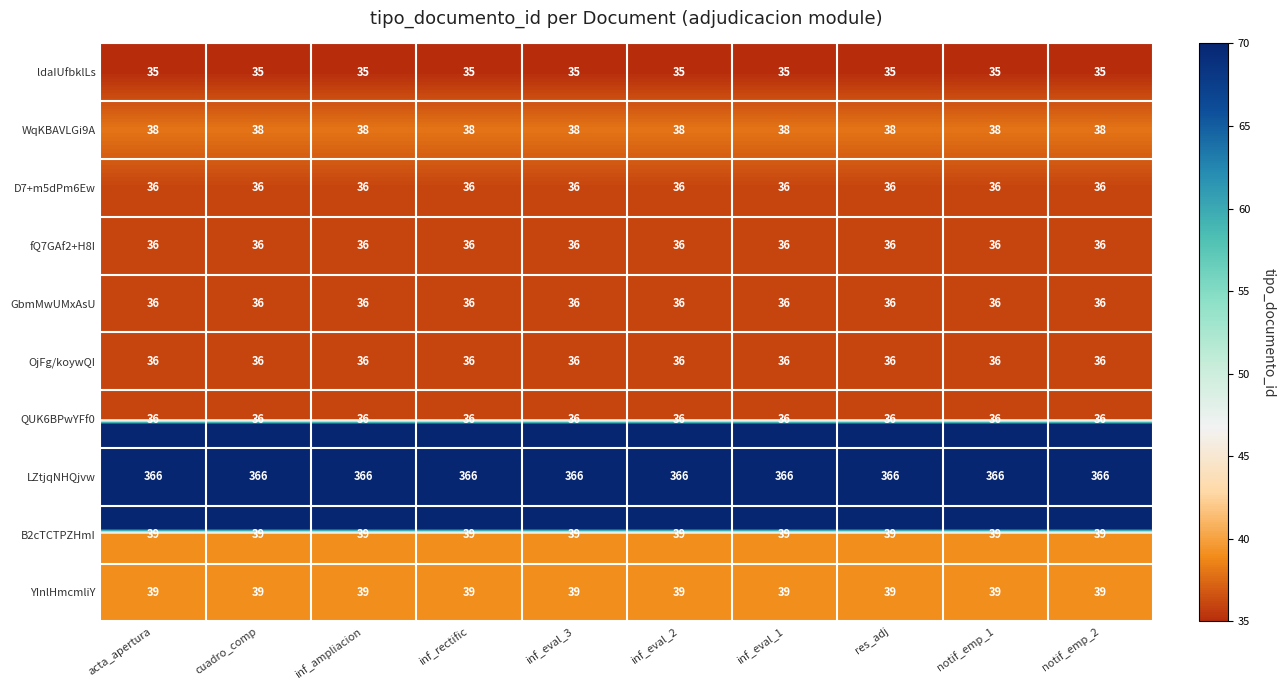

What is the spread (max minus min) of values at res_adj?

331